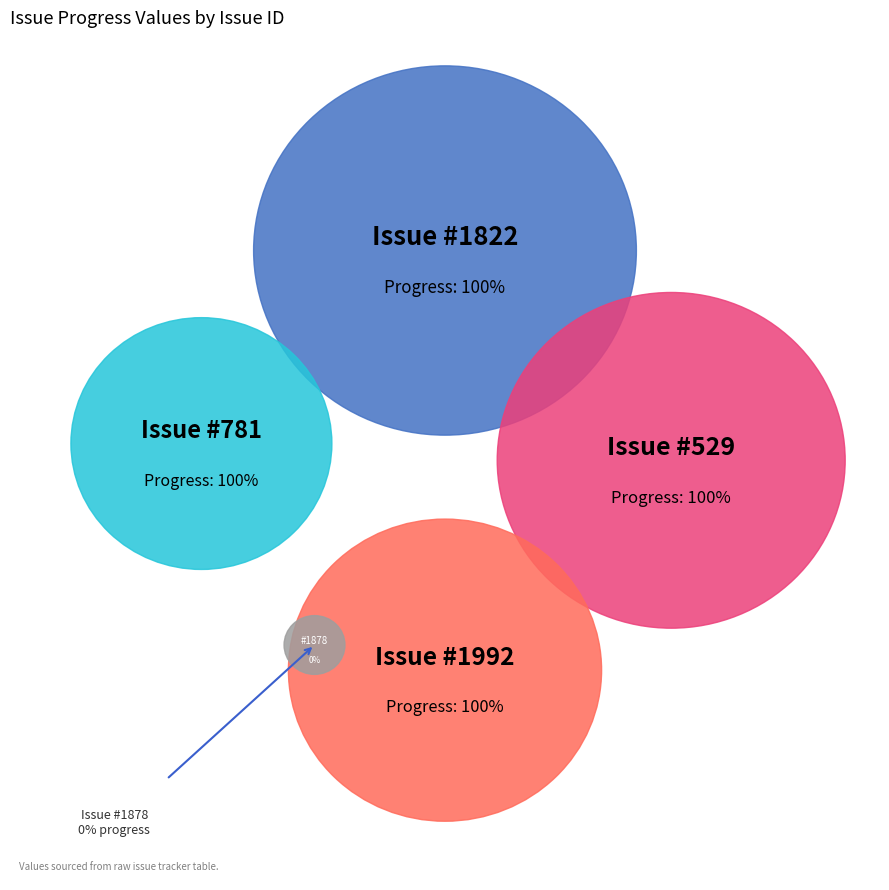

Rank the categories by value from lowest to highest.

1878, 1822, 781, 529, 1992